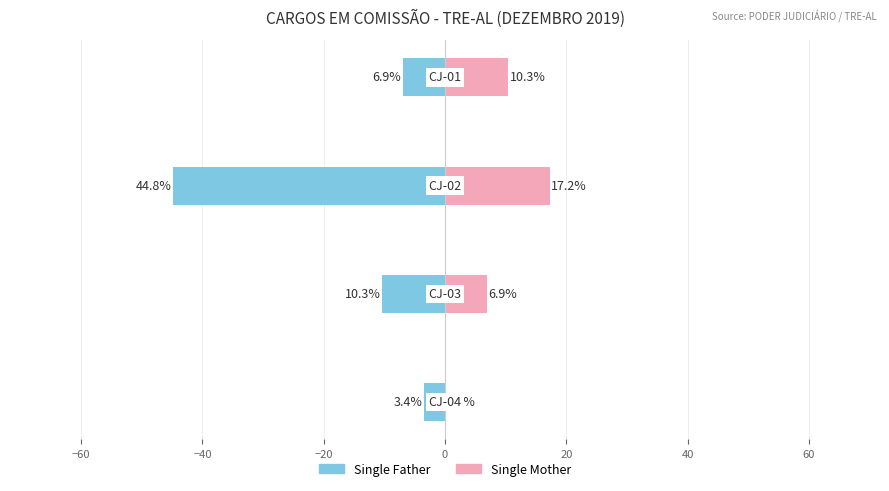

How many groups of bars are there?

4